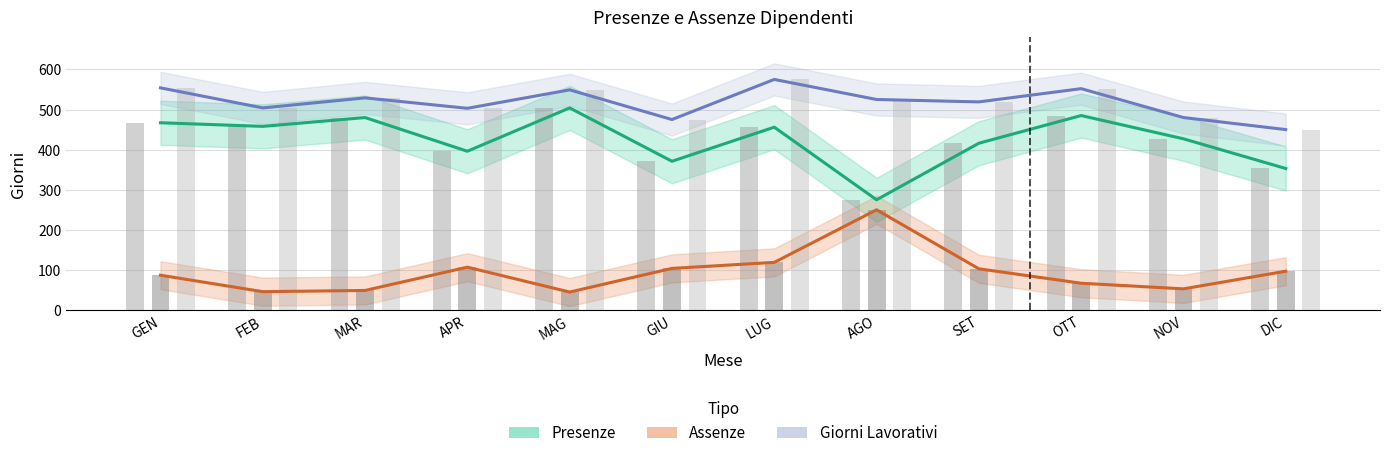

Is it true that lavorativi (bar) equals 503 at APR?

True